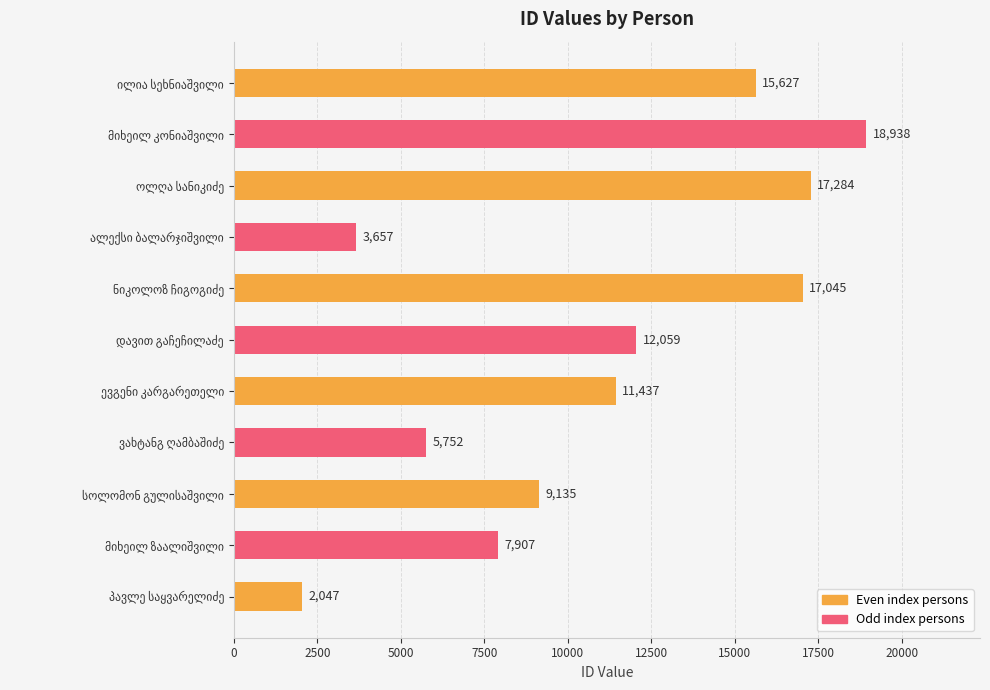

Does the chart contain stacked bars?

No